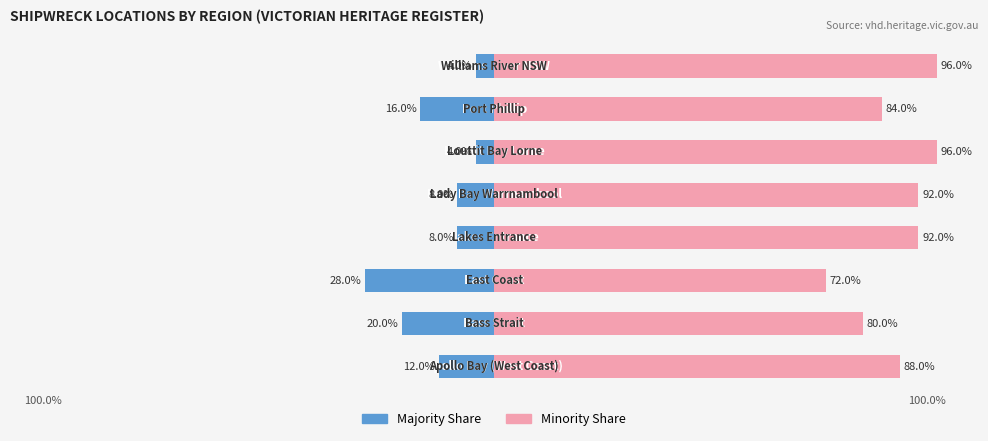

Does the chart contain stacked bars?

No